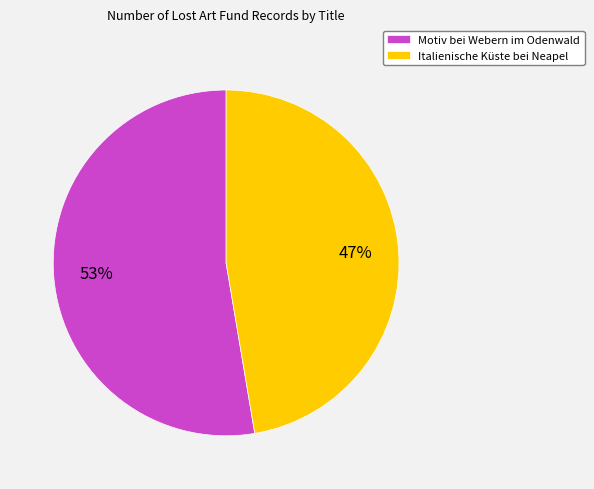

The Motiv bei Webern im Odenwald slice represents 53% of the pie. True or false?

True